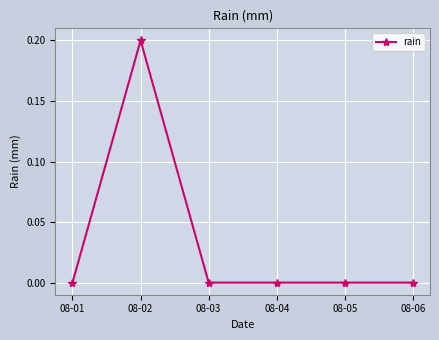

The value at 08-03 is 0.0. True or false?

True